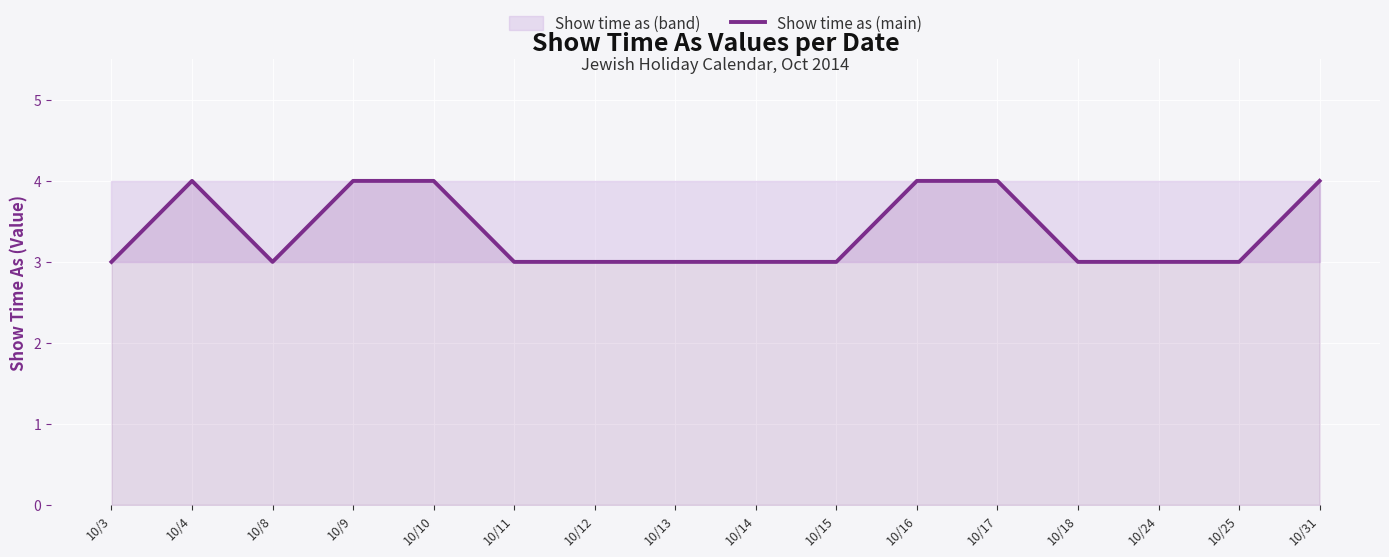

Between 10/13 and 10/18, which is larger?

10/13